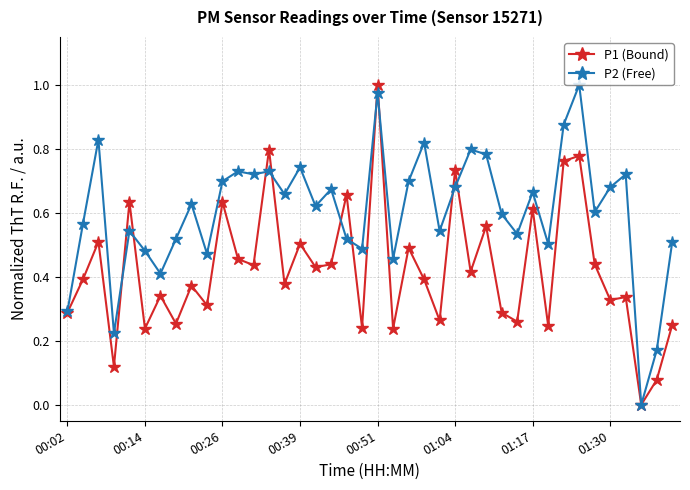

True or false: P1 (Bound) has more than 1 points higher than both neighbors.

True